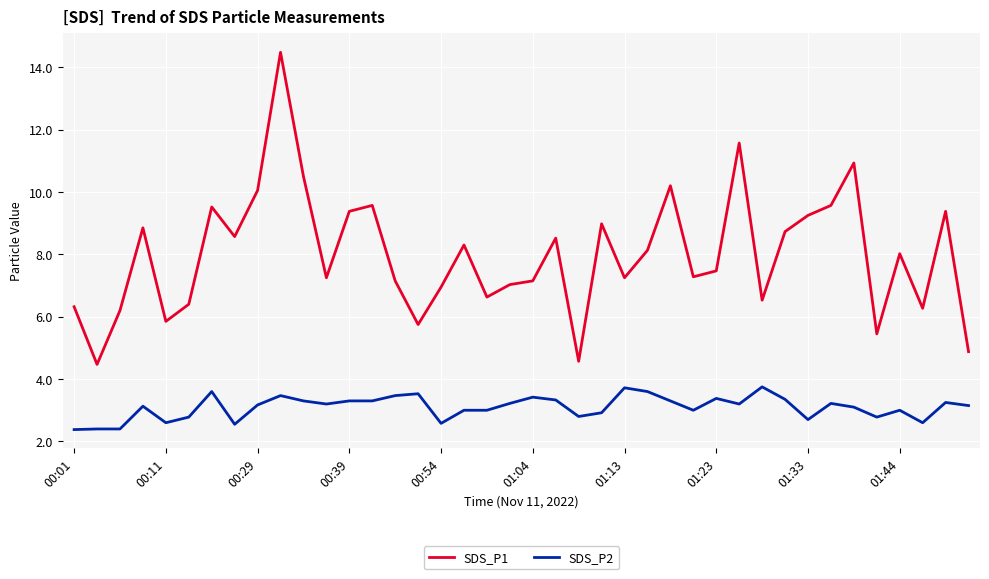

True or false: SDS_P2 and SDS_P1 intersect in this chart.

False